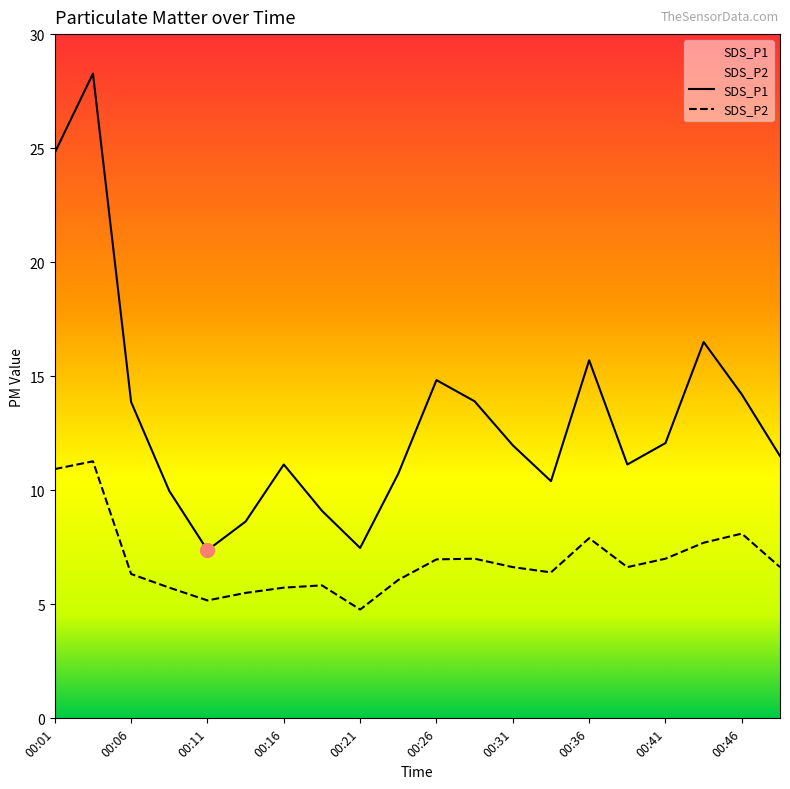

The value of SDS_P1 at 00:03 is 28.3. True or false?

True